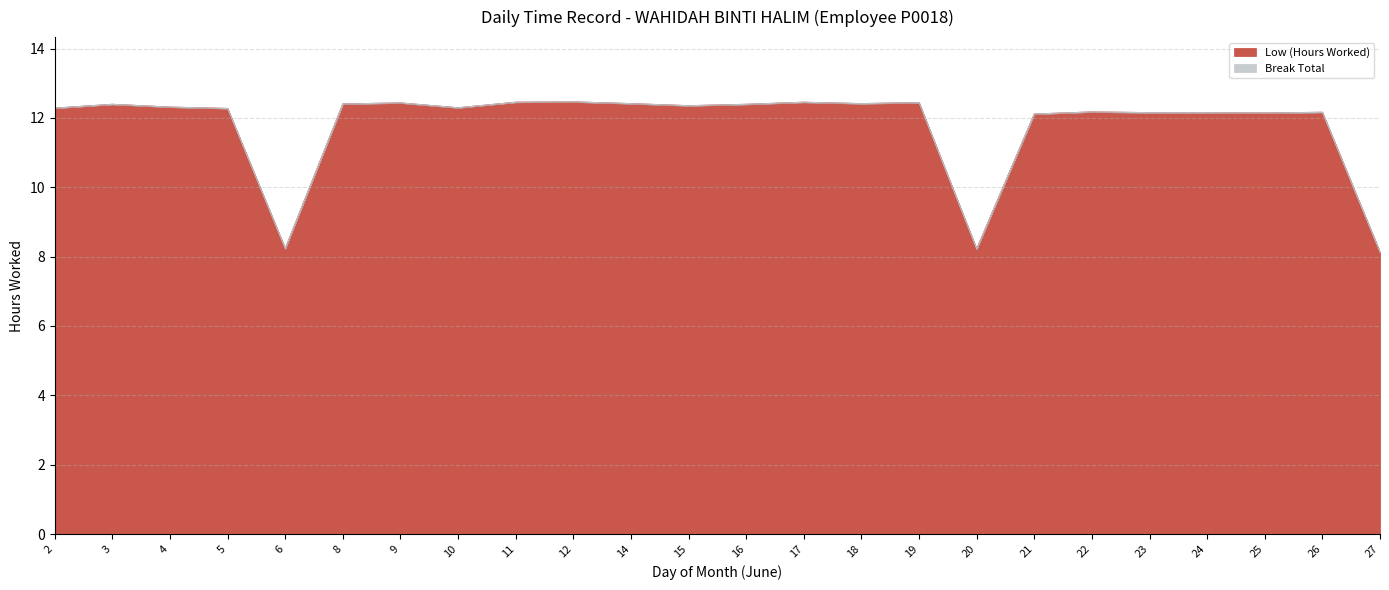

Where does the data first go above 12?

2